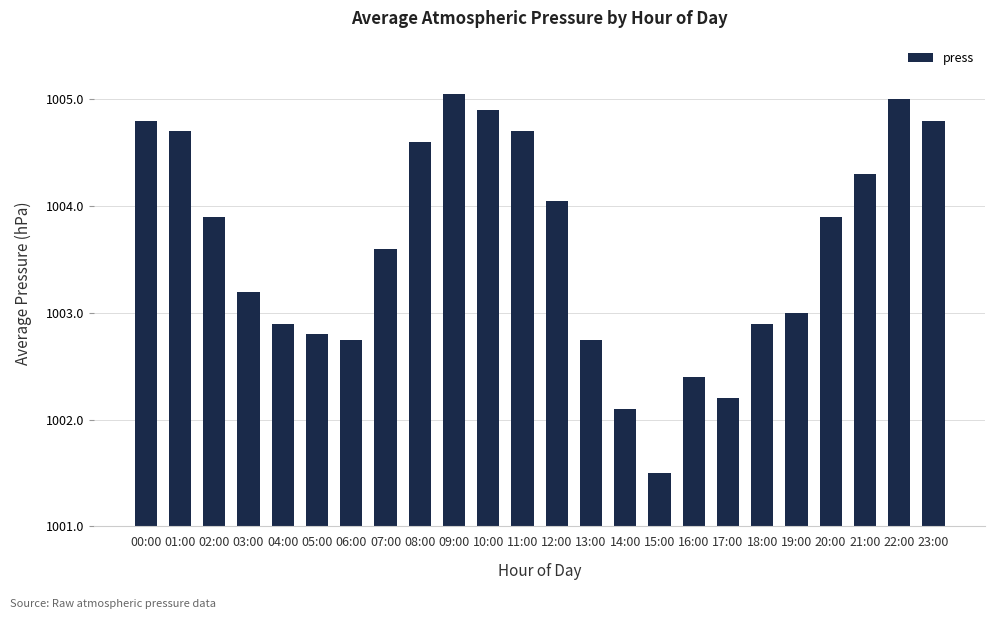

What is the ratio of the value at 02:00 to the value at 11:00?

1.0